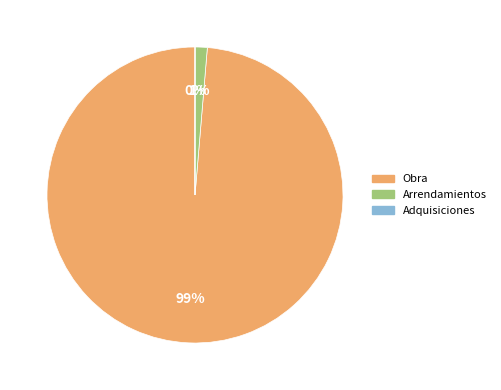

The Arrendamientos slice represents 8% of the pie. True or false?

False